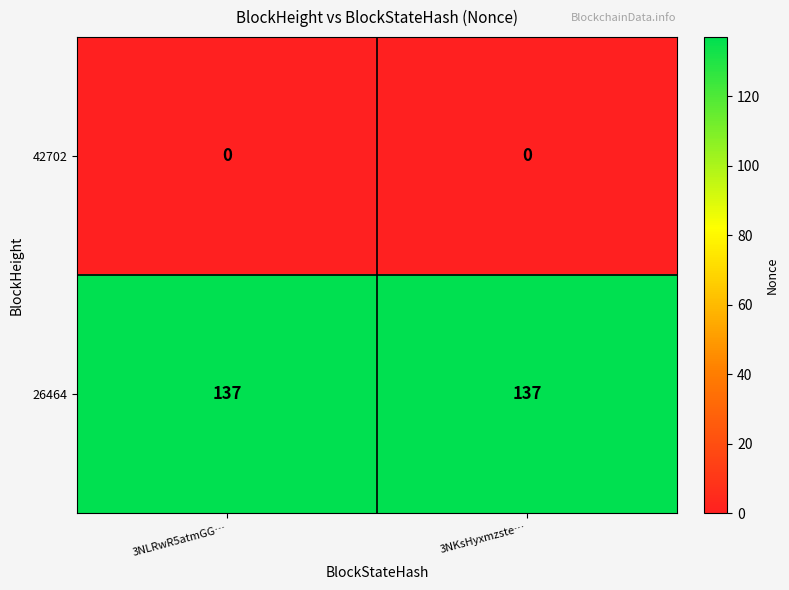

List the series in order of their peak value, lowest first.

42702, 26464